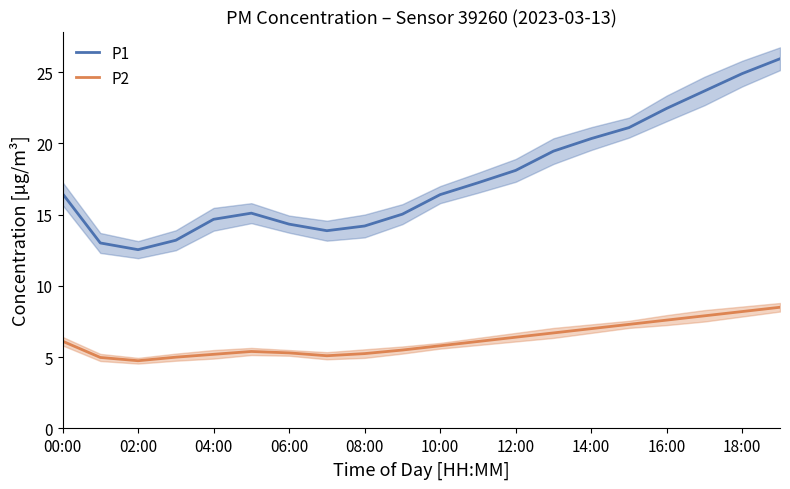

True or false: P1 and P2 intersect in this chart.

False